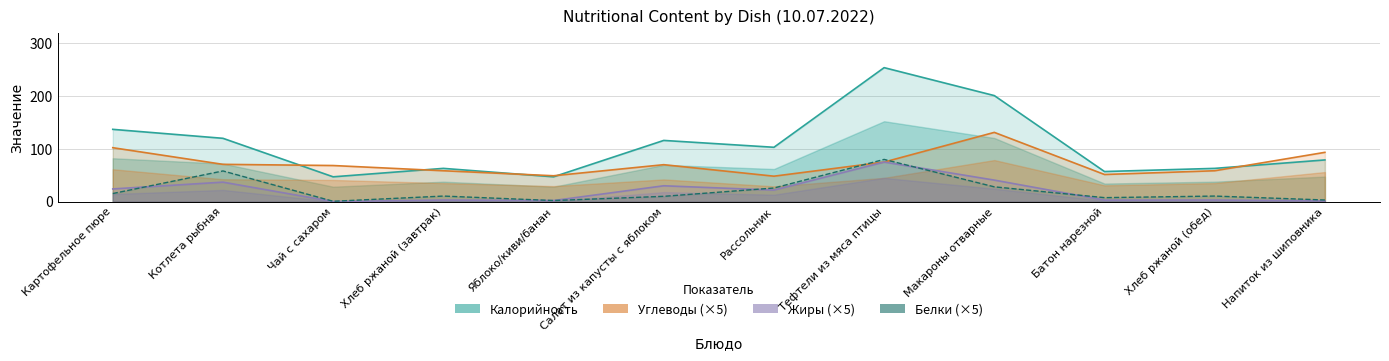

List the series in order of their peak value, highest first.

Калорийность, Углеводы (×5), Белки (×5), Жиры (×5)